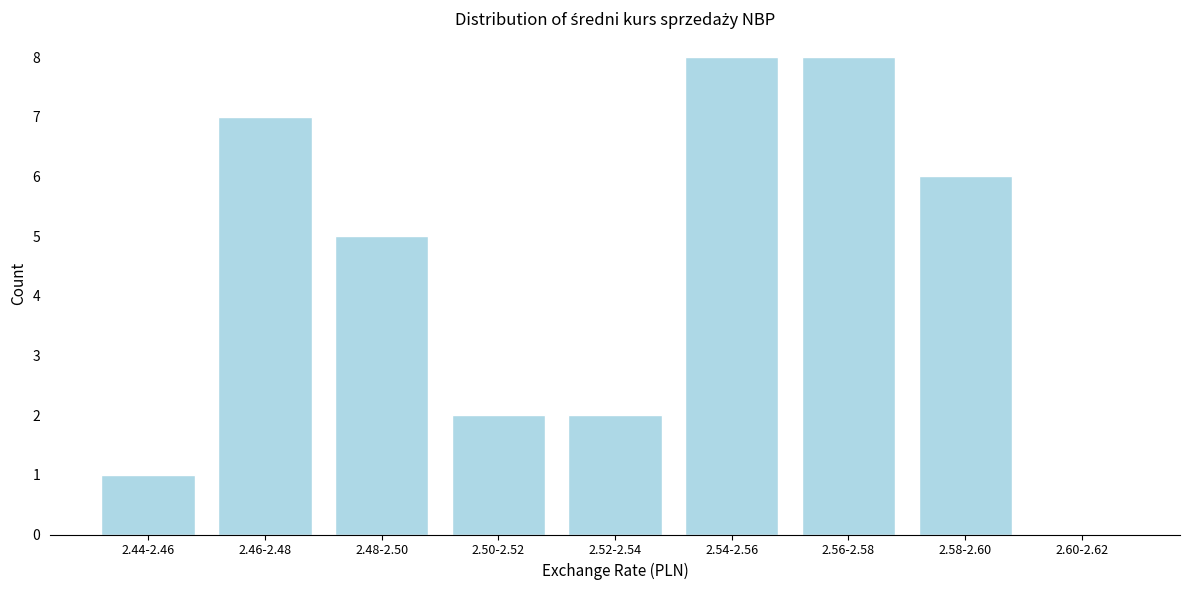

Reading left to right, what are all the values shown in this chart?

2.44-2.46=1	2.46-2.48=7	2.48-2.50=5	2.50-2.52=2	2.52-2.54=2	2.54-2.56=8	2.56-2.58=8	2.58-2.60=6	2.60-2.62=0